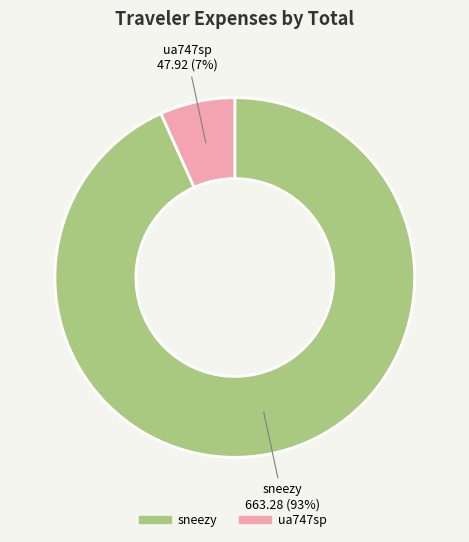

Approximately how many times larger is the value at ua747sp compared to sneezy?

0.1